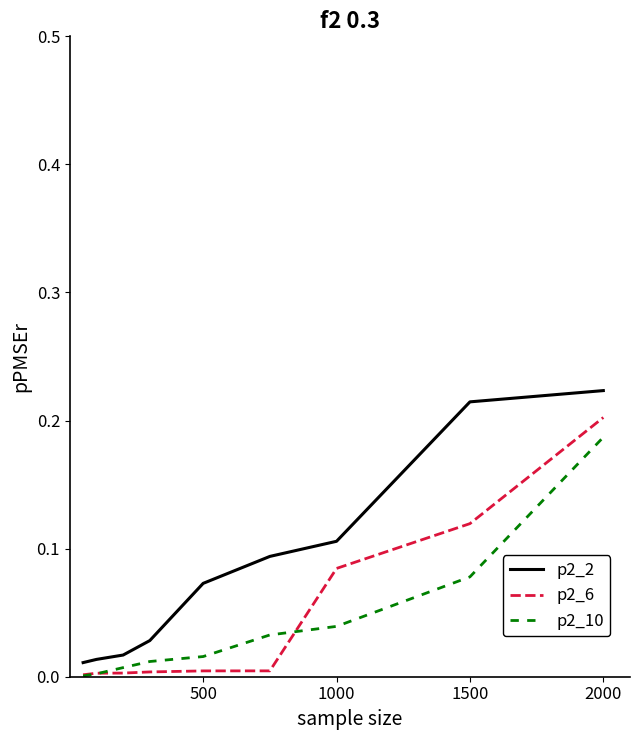

Which series has the largest total across all categories?

p2_2